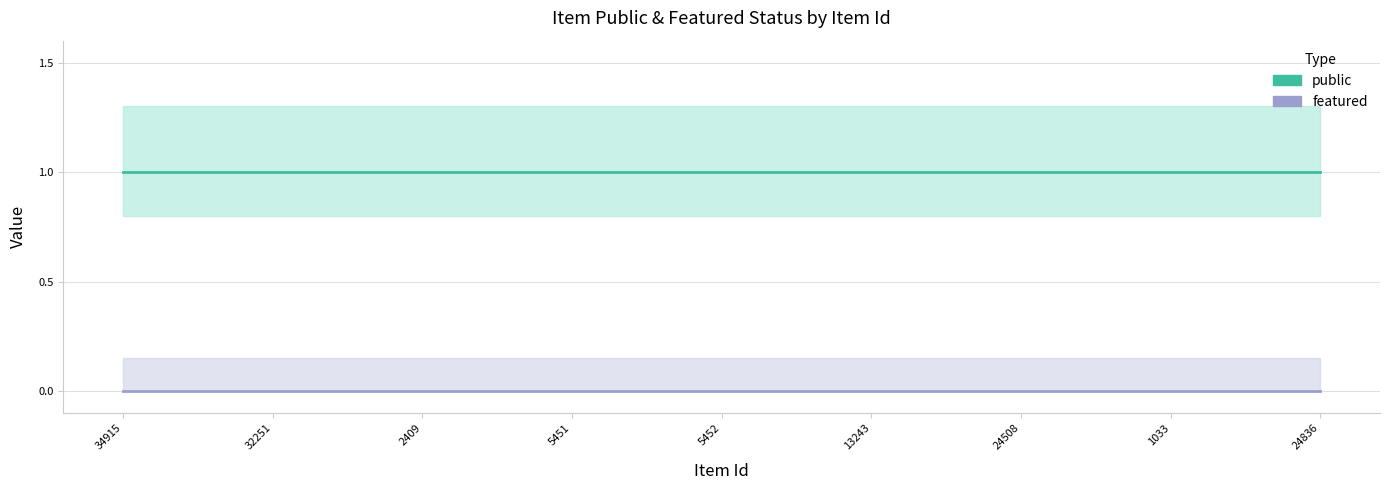

Which series has the largest total across all categories?

public